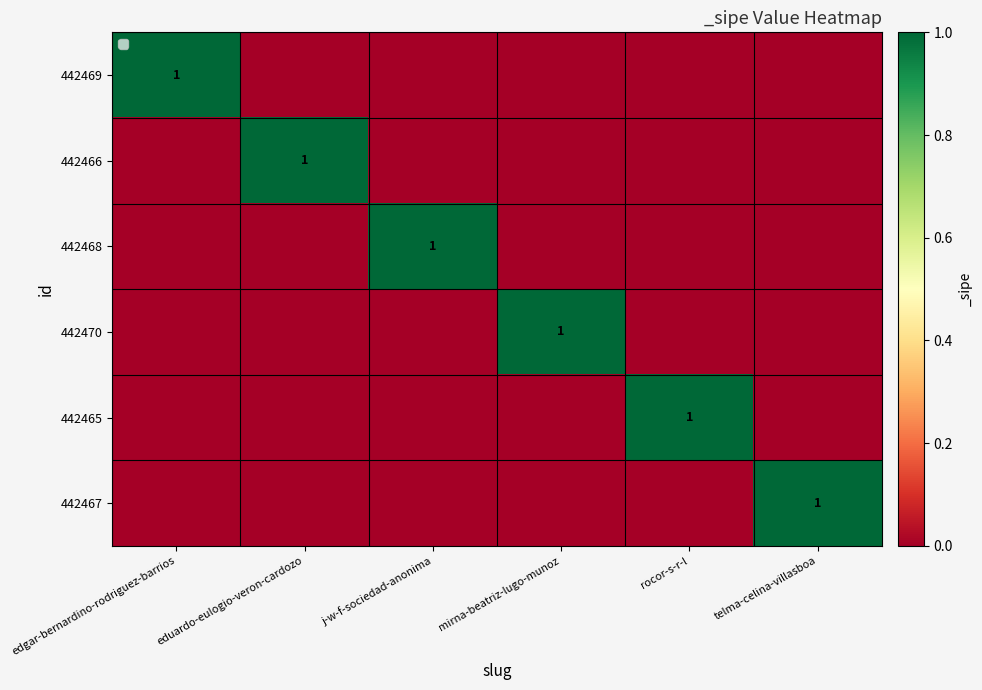

At which category is the sum across all series the highest?

edgar-bernardino-rodriguez-barrios